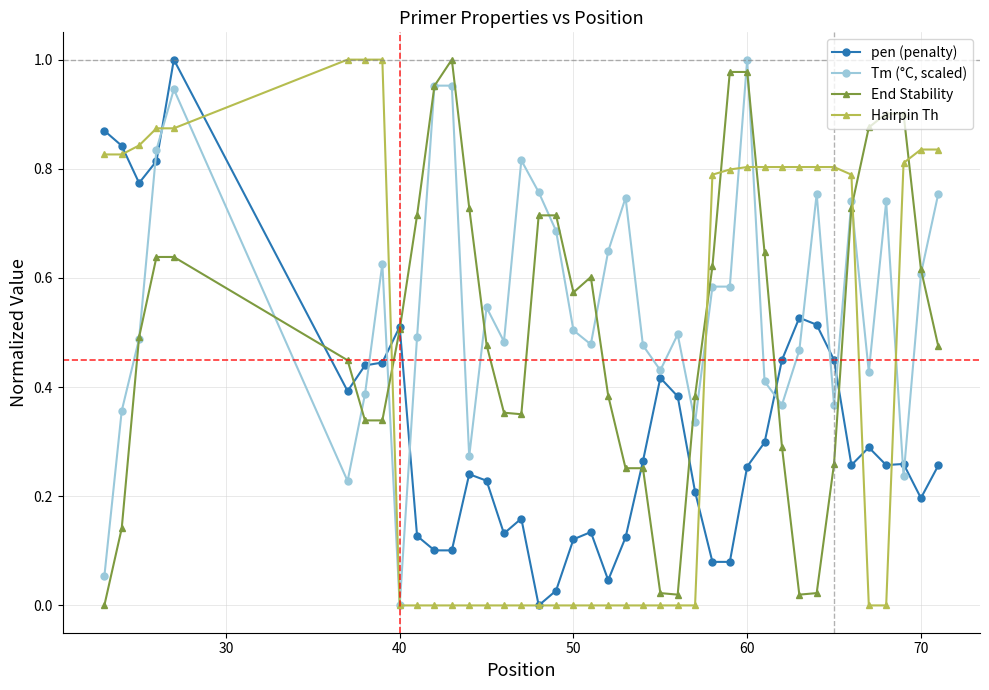

How many interior local peaks does the pen (penalty) series have?

9